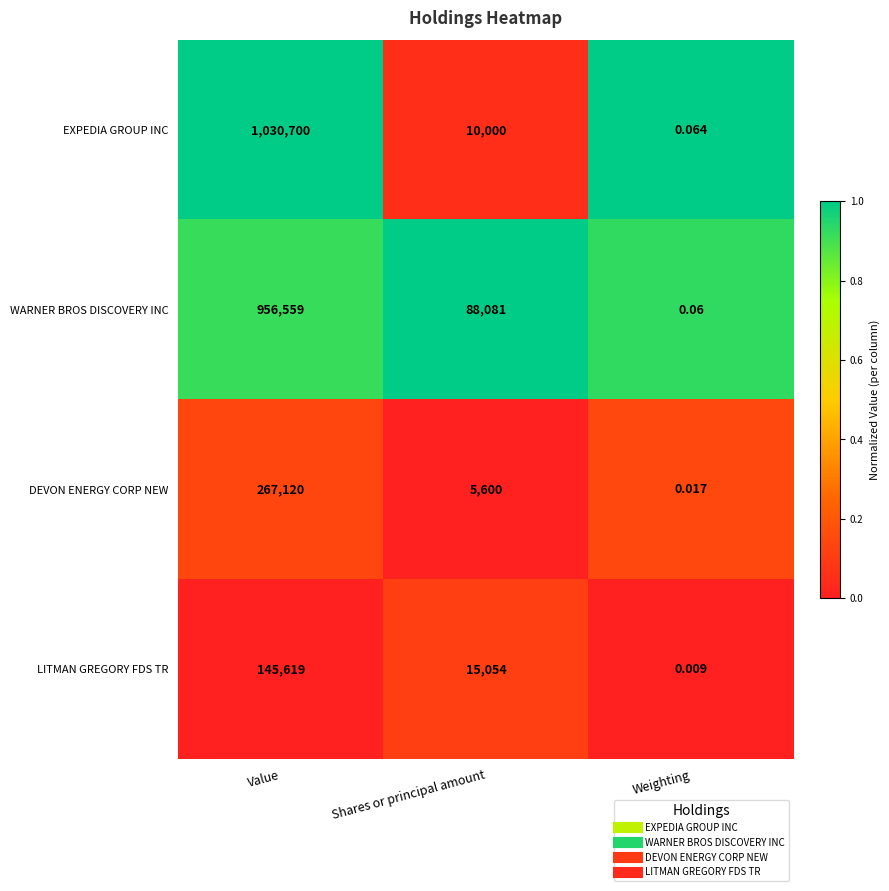

At which category is the sum across all series the highest?

Value